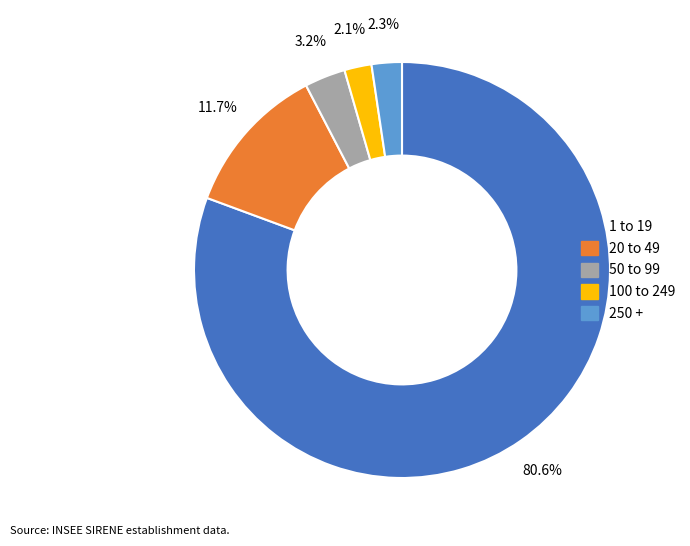

Is there any slice that represents more than half of the pie?

Yes